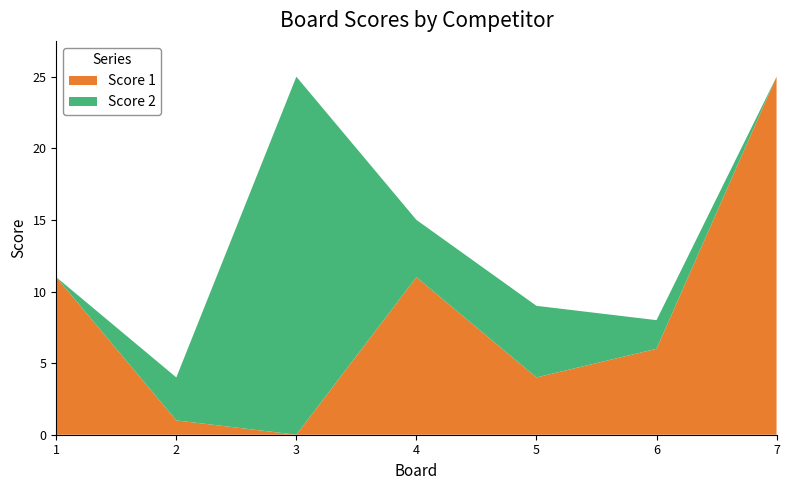

Reading left to right, transcribe all the data shown in this chart.

Score 1: 1=11	2=1	3=0	4=11	5=4	6=6	7=25
Score 2: 1=0	2=3	3=25	4=4	5=5	6=2	7=0